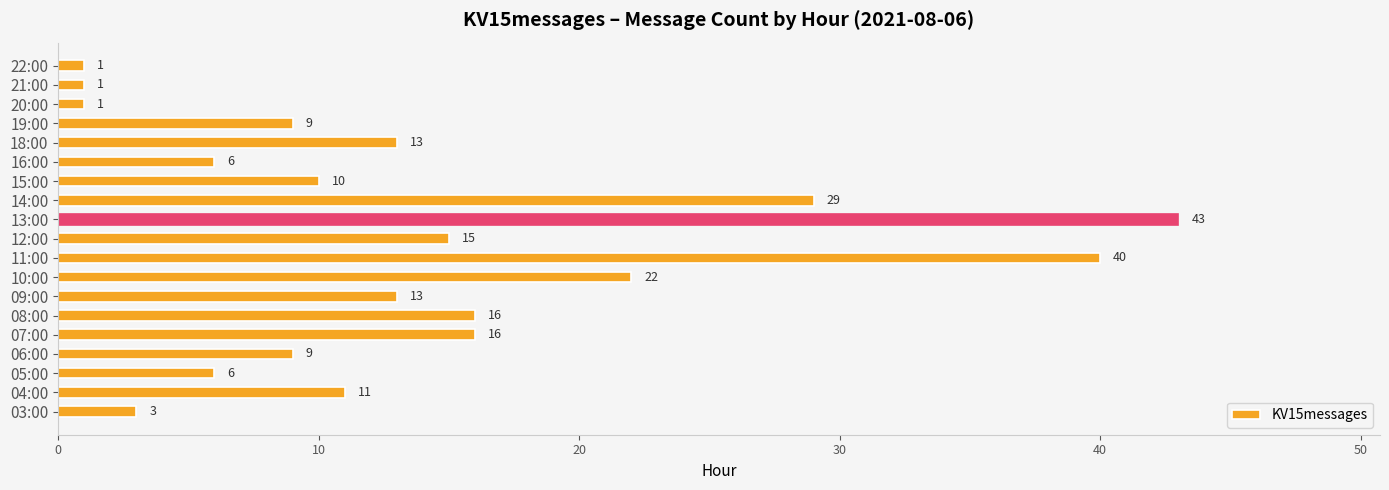

Are the bars grouped side by side (vs. stacked)?

No